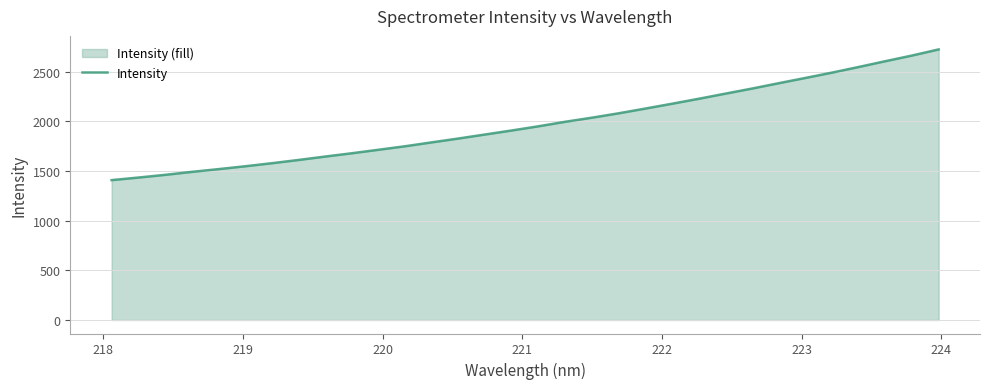

What is the minimum value shown in the chart?

1408.0